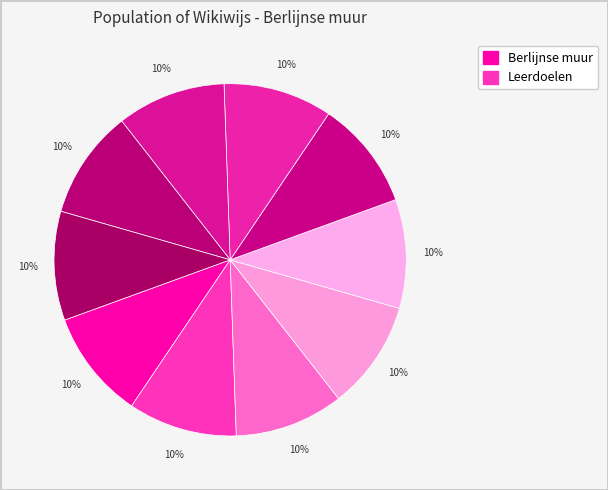

How many segments does this pie chart have?

10